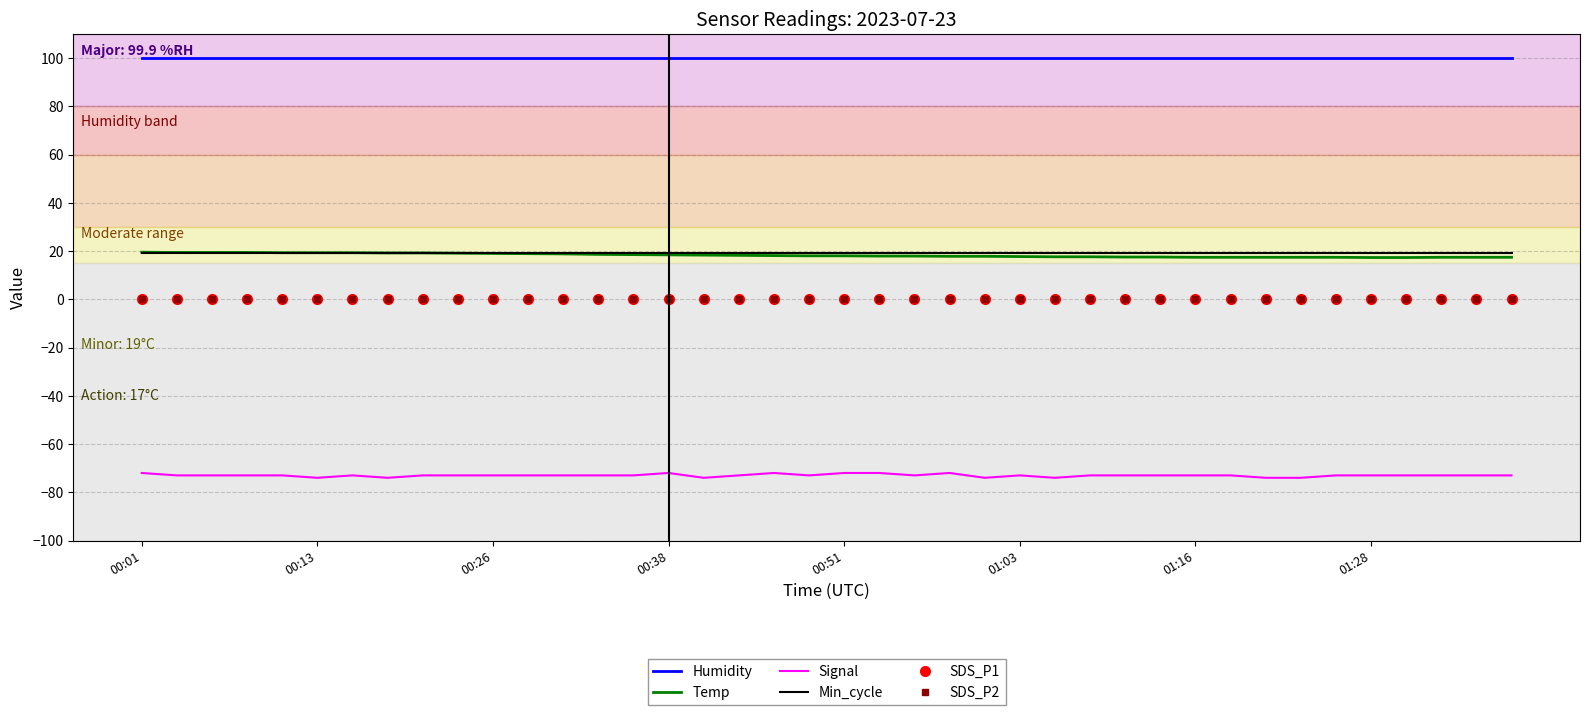

What are all the series names shown in the legend?

Humidity, Temp, Signal, Min_cycle, SDS_P1, SDS_P2